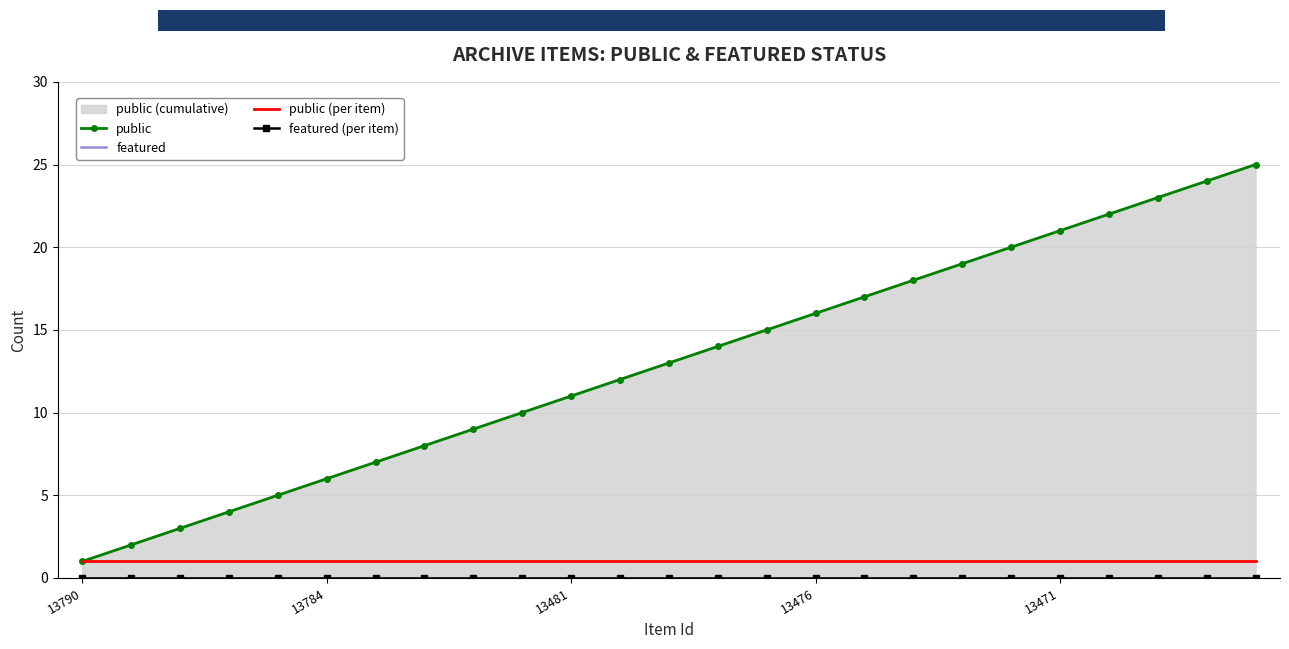

Which category has the lowest value in the featured series?

13790